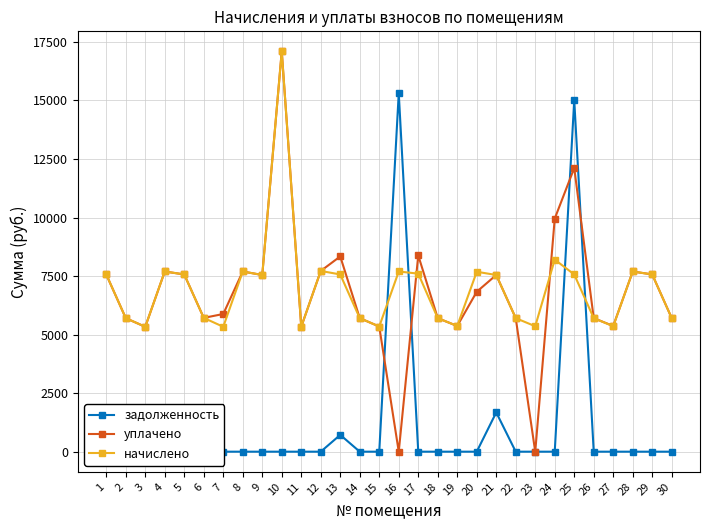

How many interior local peaks does the задолженность series have?

5